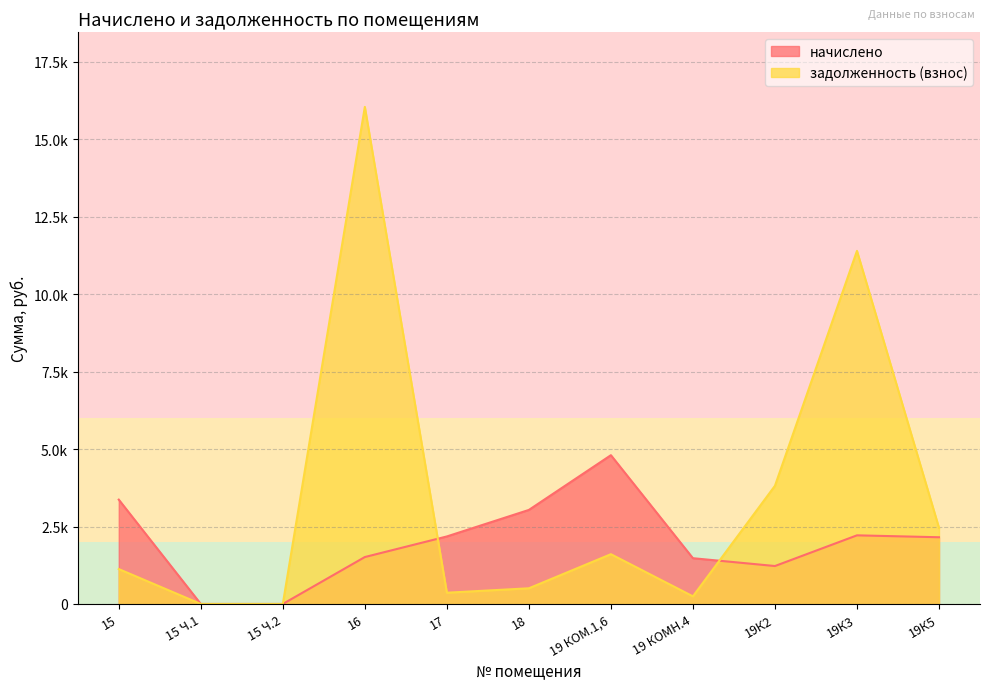

Where does the задолженность (взнос) series first go above 1126?

15